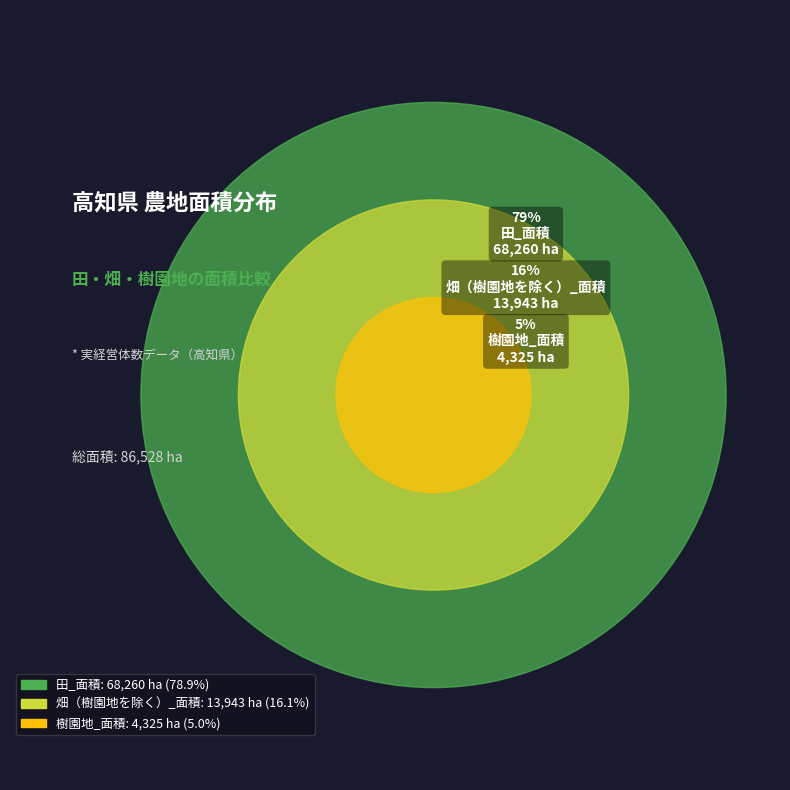

Count the number of slices in the pie.

3